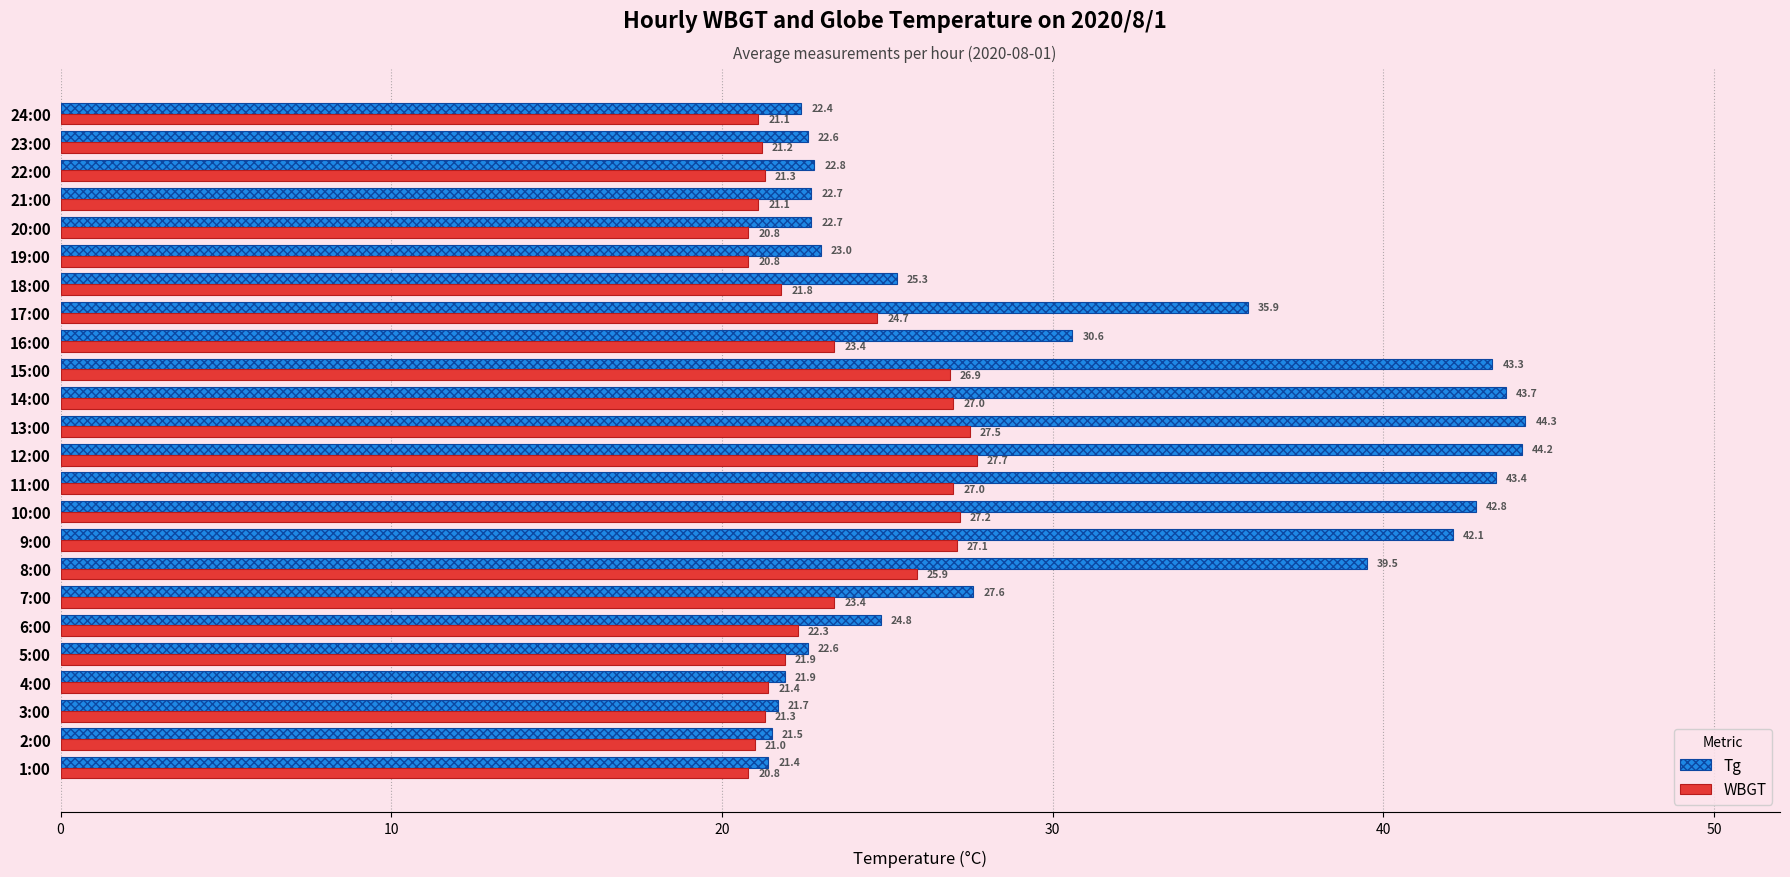

How many series are shown in this chart?

2